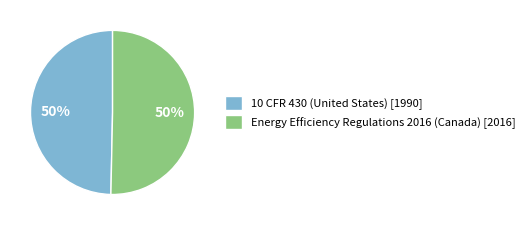

To the nearest percent, what is the average slice percentage?

50%